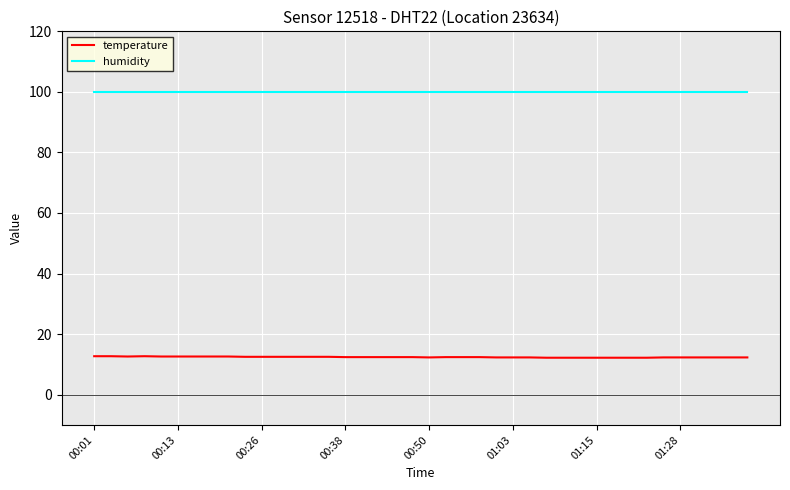

Which series has the largest range (max minus min)?

temperature